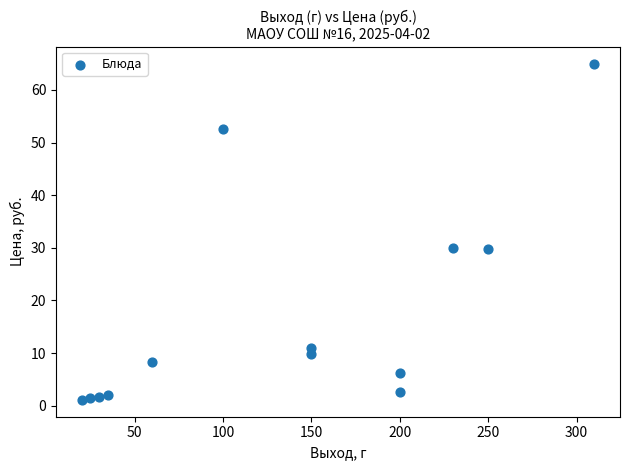

What is the range of X values (max minus min)?

290.0